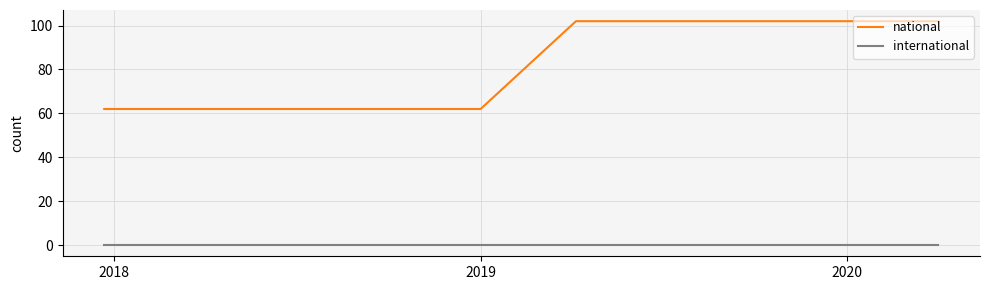

Which series has the largest total across all categories?

national